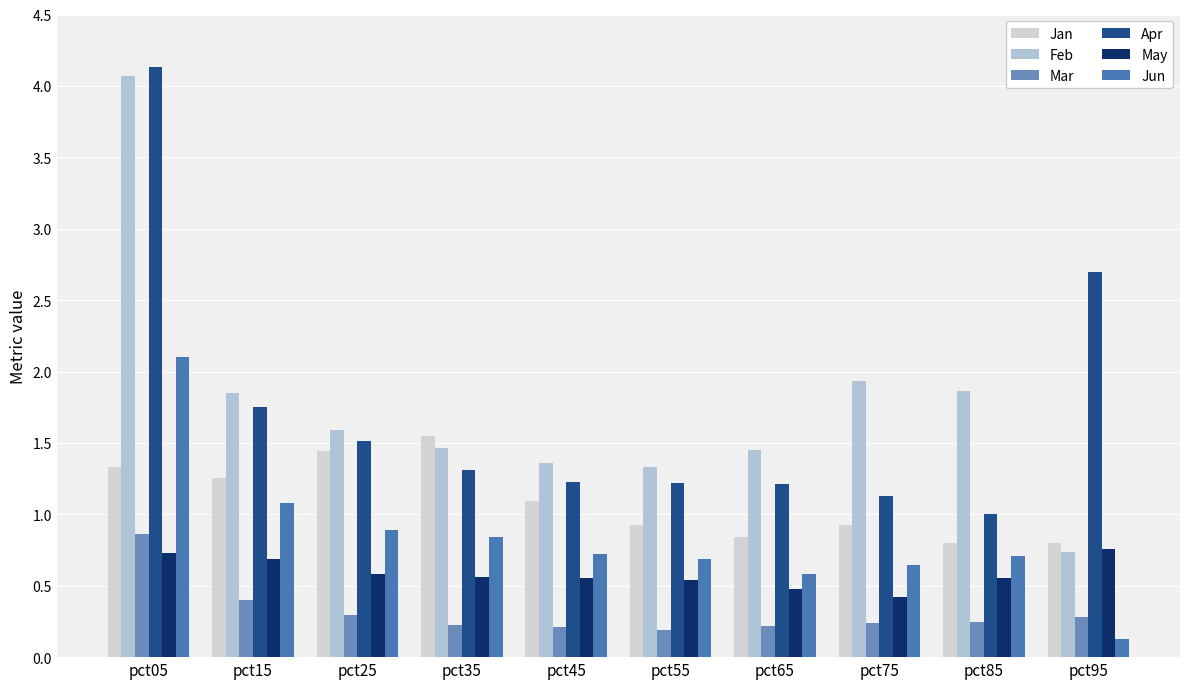

How many groups of bars are there?

10